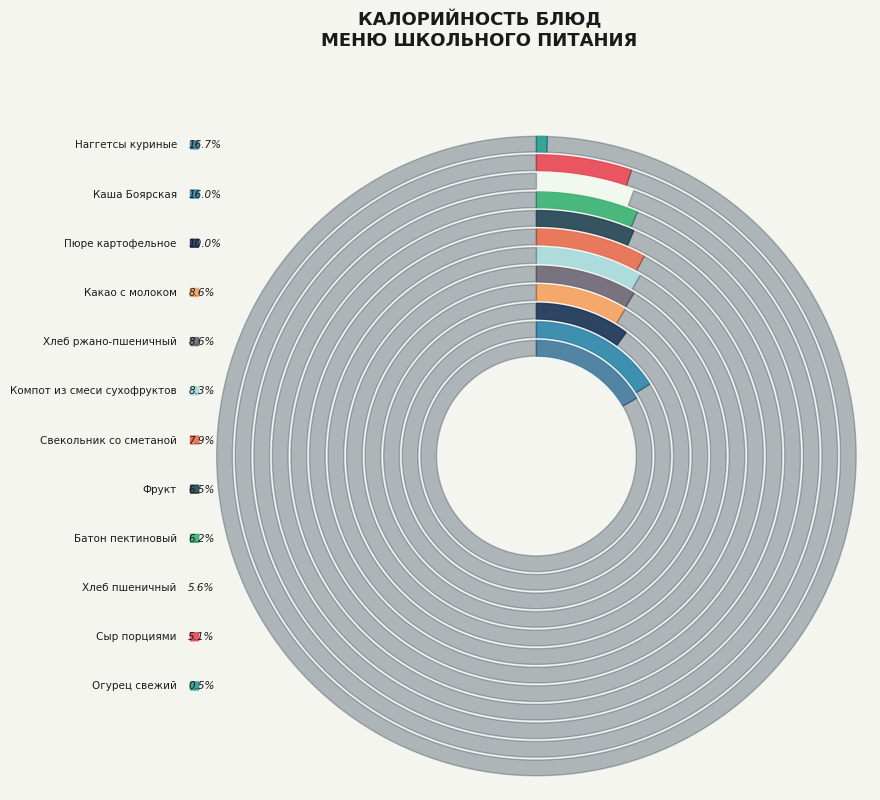

Is there a majority slice in this chart?

No